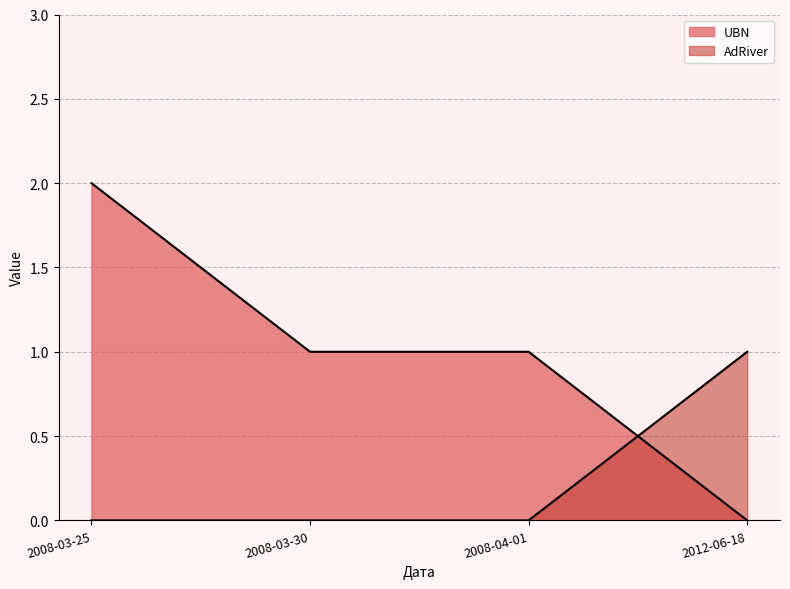

How many categories are shown in the chart?

4